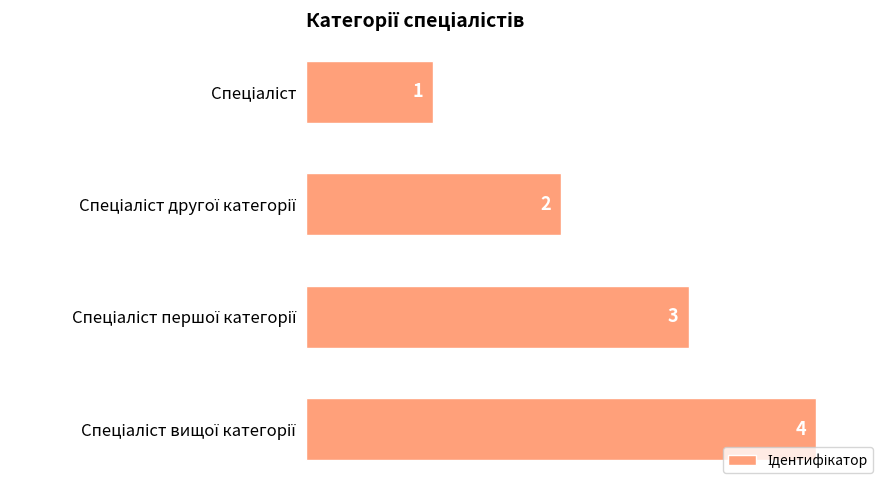

What is the sum of all values?

10